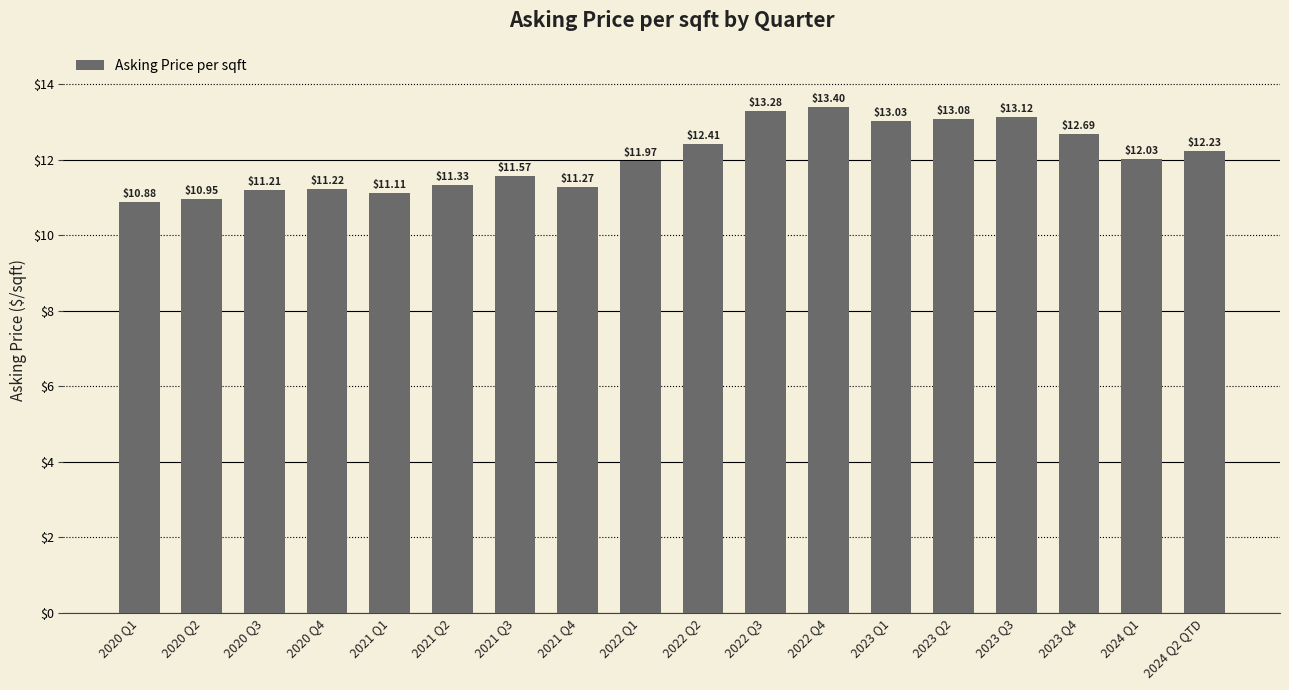

Between 2020 Q2 and 2020 Q3, which is larger?

2020 Q3